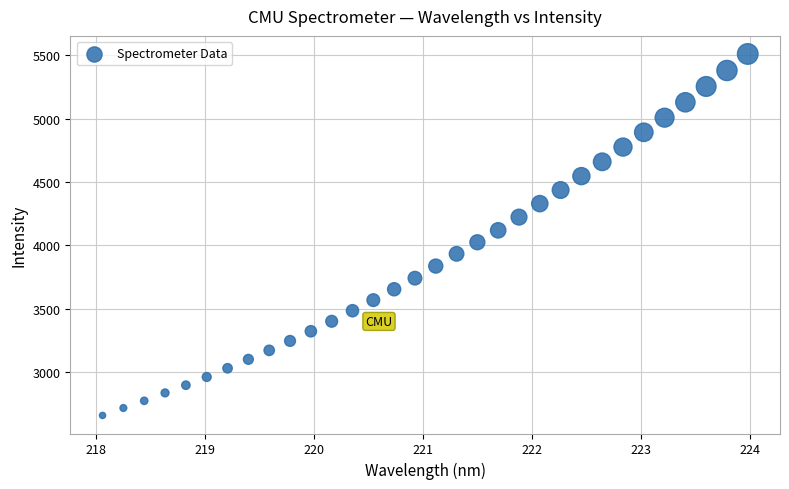

What is the range of Y values (max minus min)?

2852.9